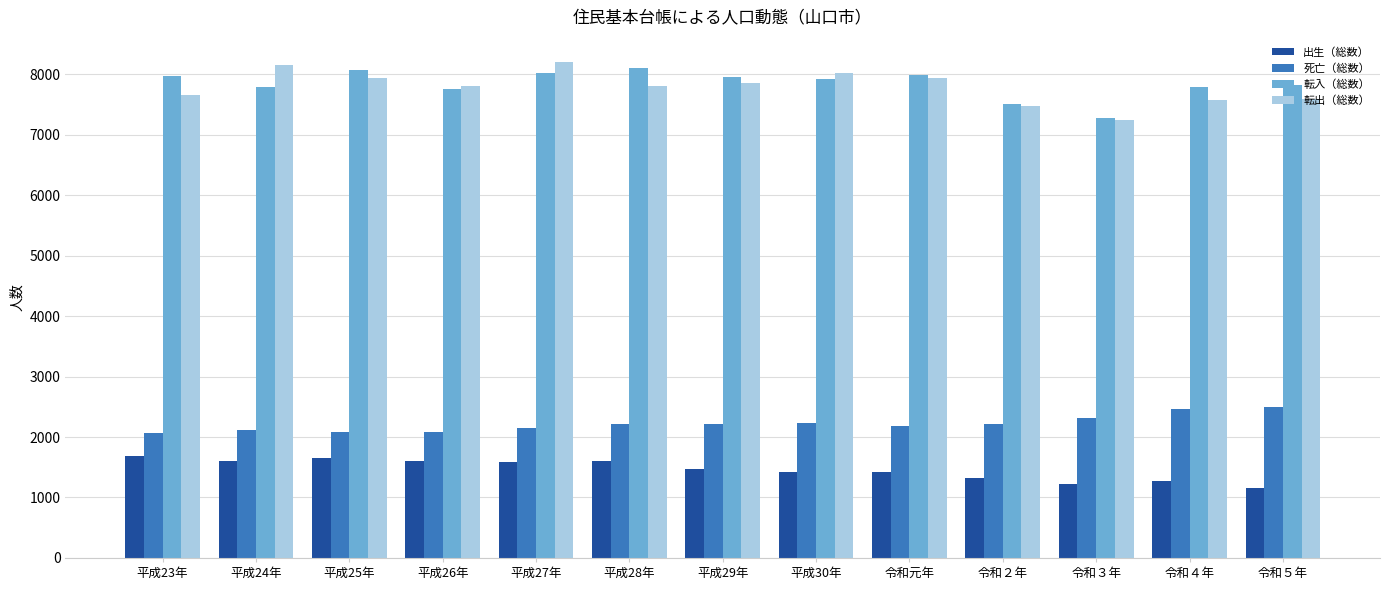

What position from the right is 平成26年?

10